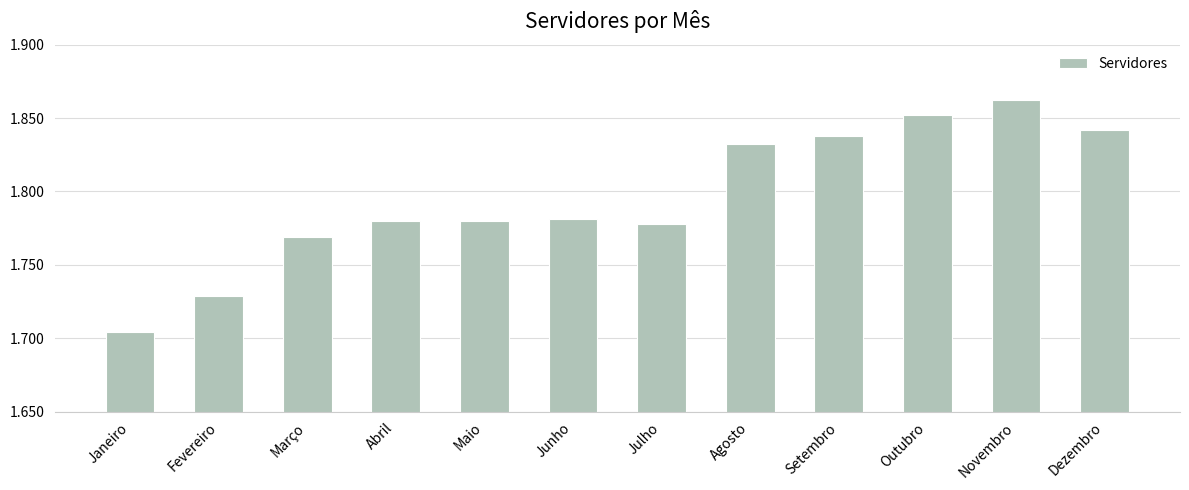

What is the label of the 8th bar from the right?

Maio